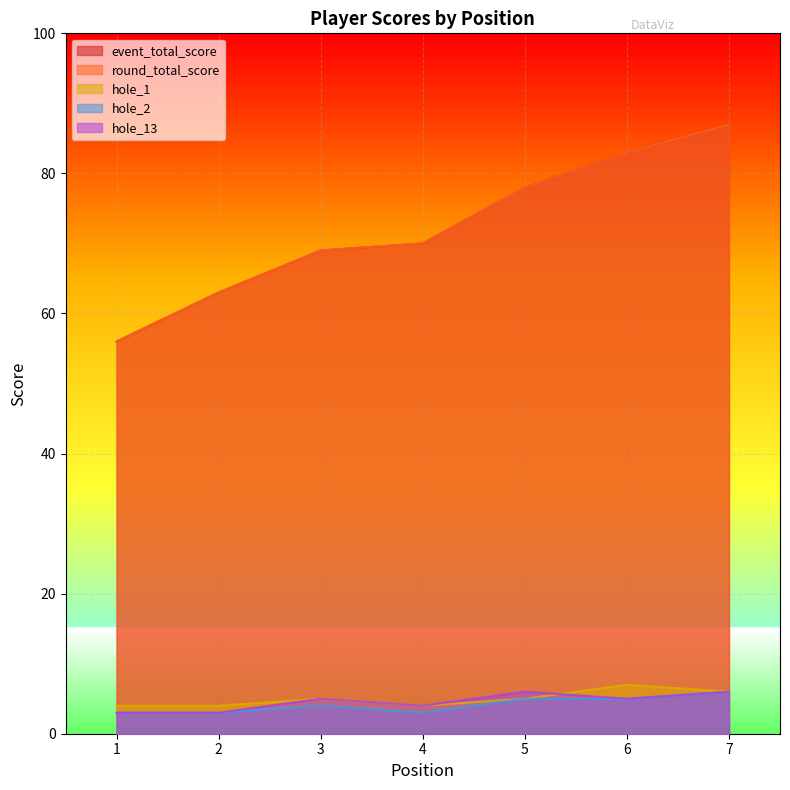

At which label is hole_1 closest to 5?

3